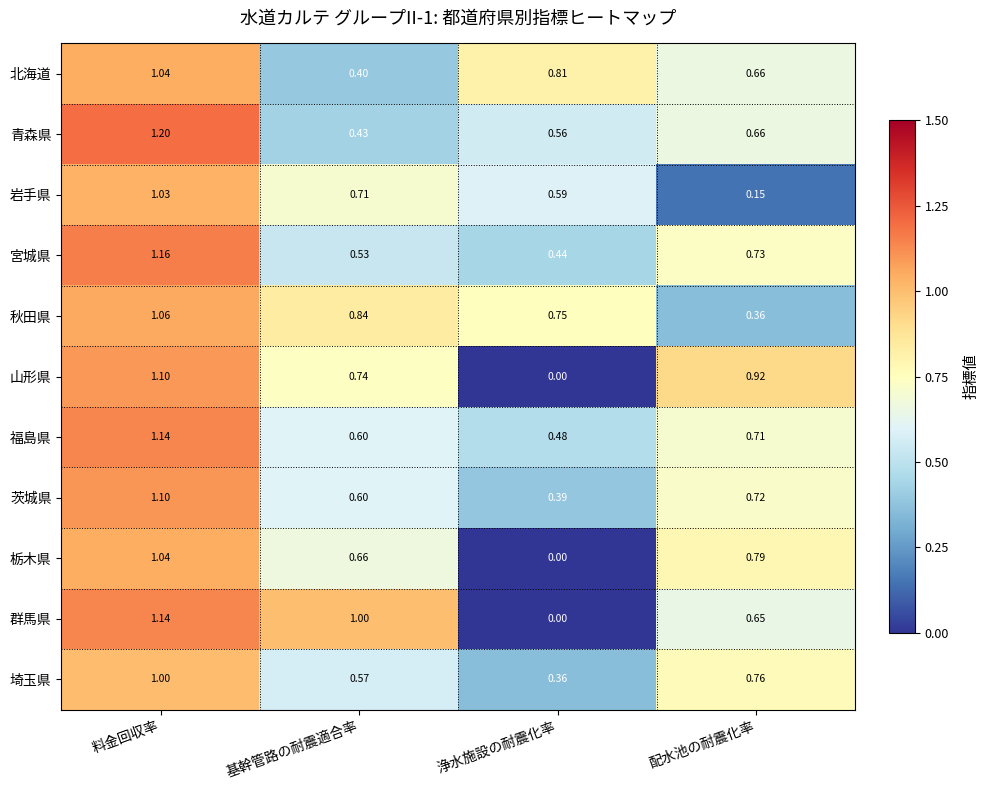

Which series has the widest spread of values?

群馬県